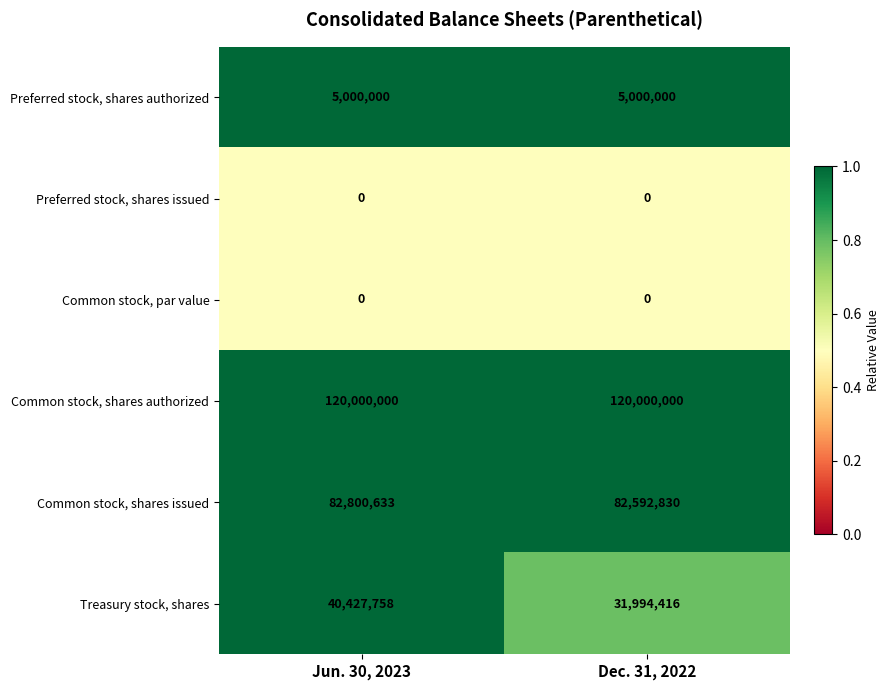

What is the sum of all Common stock, shares issued values?

165393463